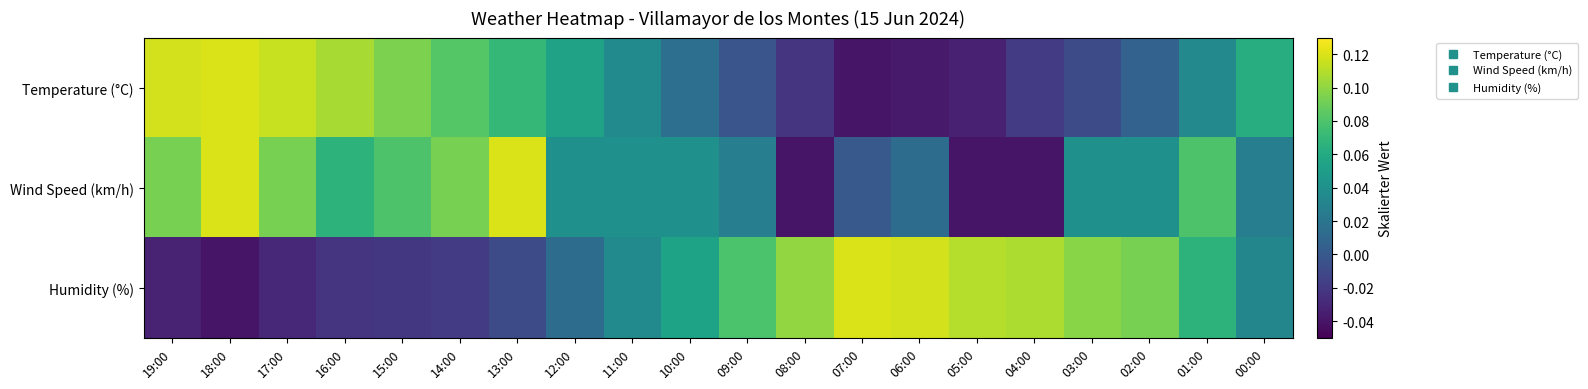

Reading left to right, what are all the values shown in this chart?

Temperature (°C): 19:00=0.1	18:00=0.1	17:00=0.1	16:00=0.1	15:00=0.1	14:00=0.1	13:00=0.1	12:00=0.1	11:00=0.0	10:00=0.0	09:00=-0.0	08:00=-0.0	07:00=-0.0	06:00=-0.0	05:00=-0.0	04:00=-0.0	03:00=-0.0	02:00=0.0	01:00=0.0	00:00=0.1
Wind Speed (km/h): 19:00=0.1	18:00=0.1	17:00=0.1	16:00=0.1	15:00=0.1	14:00=0.1	13:00=0.1	12:00=0.0	11:00=0.0	10:00=0.0	09:00=0.0	08:00=-0.0	07:00=0.0	06:00=0.0	05:00=-0.0	04:00=-0.0	03:00=0.0	02:00=0.0	01:00=0.1	00:00=0.0
Humidity (%): 19:00=-0.0	18:00=-0.0	17:00=-0.0	16:00=-0.0	15:00=-0.0	14:00=-0.0	13:00=-0.0	12:00=0.0	11:00=0.0	10:00=0.1	09:00=0.1	08:00=0.1	07:00=0.1	06:00=0.1	05:00=0.1	04:00=0.1	03:00=0.1	02:00=0.1	01:00=0.1	00:00=0.0